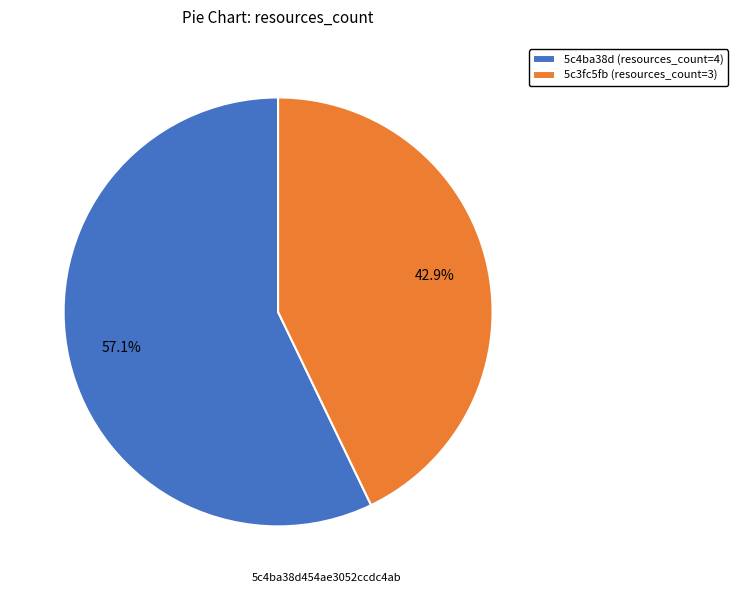

To the nearest percent, what is the difference between the largest and smallest slice percentages?

14%